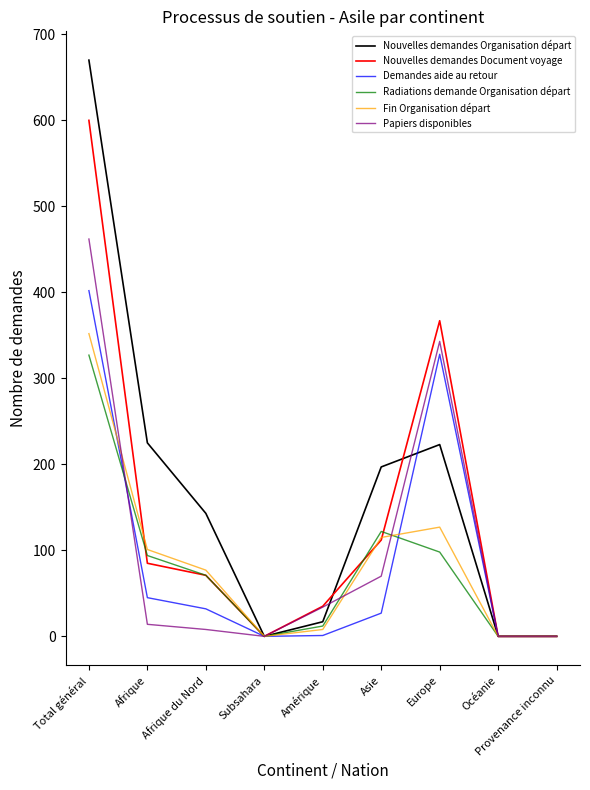

What is the total value across all series at Asie?

643